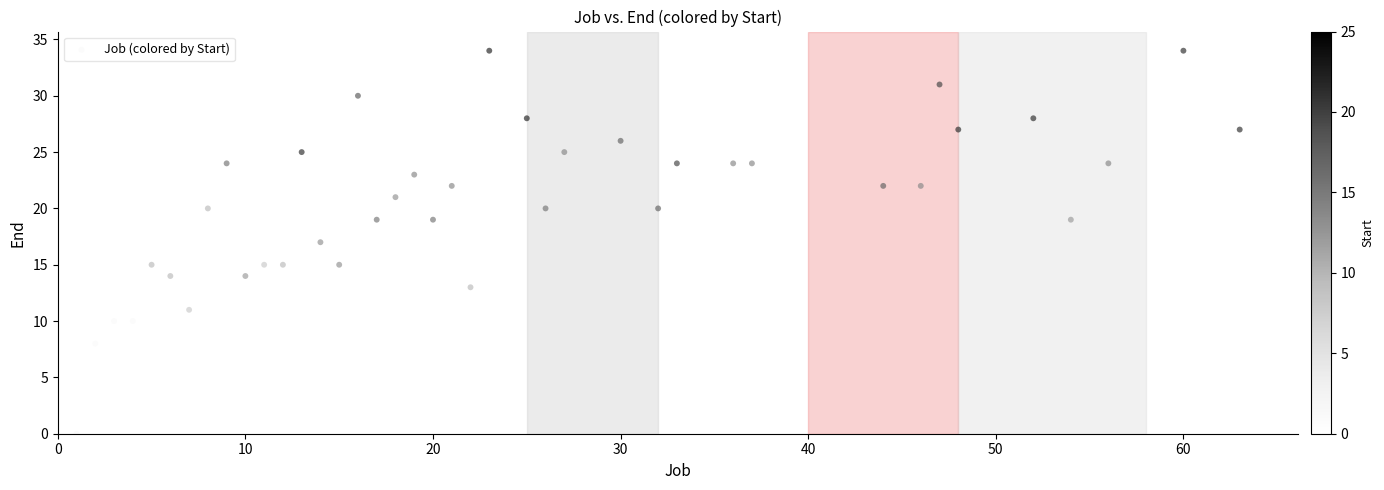

What is the range of X values (max minus min)?

62